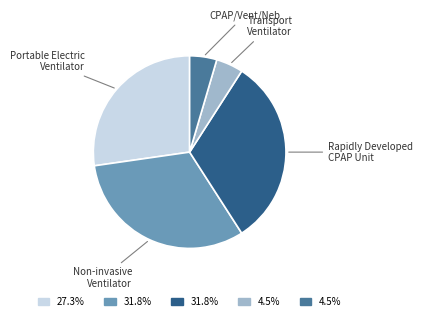

How many slices are in this pie chart?

5